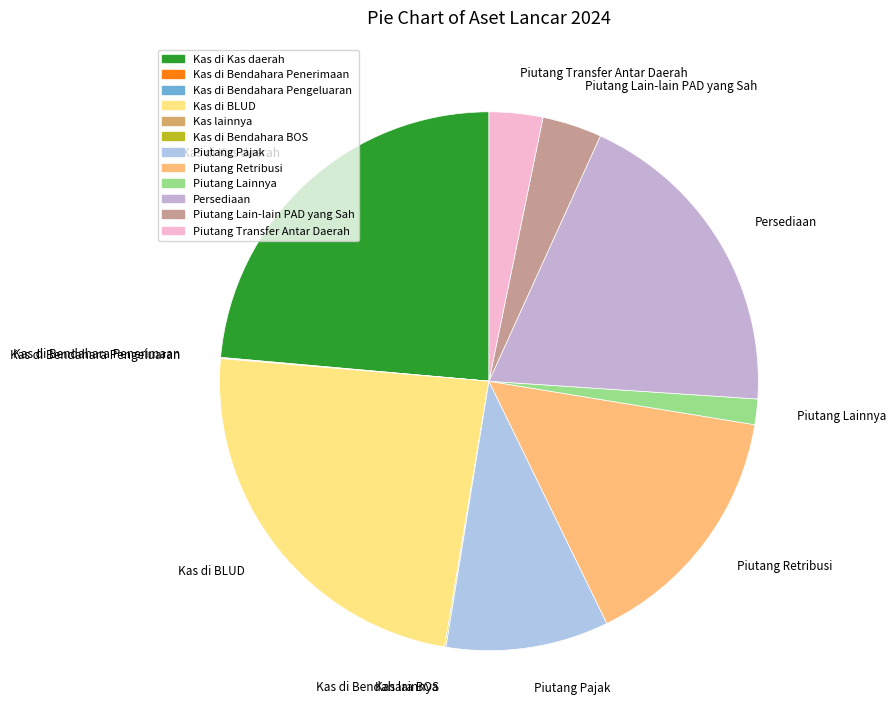

Which has a higher value, Kas di BLUD or Piutang Lainnya?

Kas di BLUD